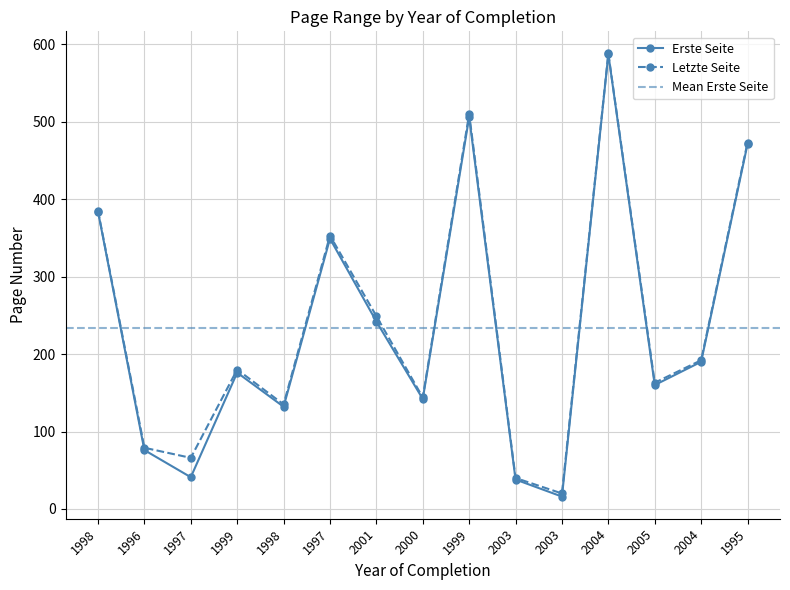

What is the difference between the Letzte Seite values at 2004 and 2004?

396